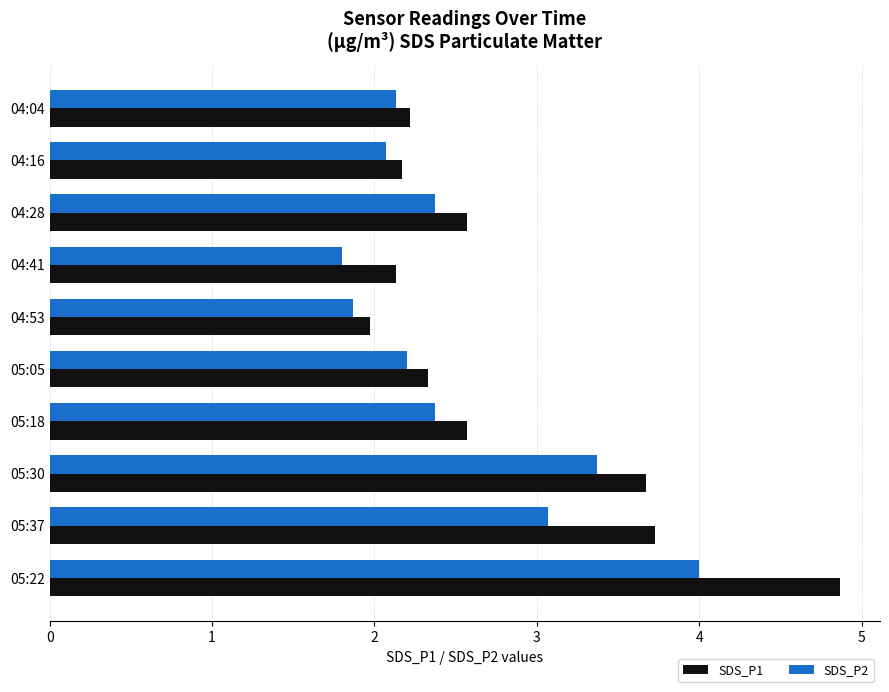

Is it true that SDS_P1 equals 2.0 at 04:53?

True